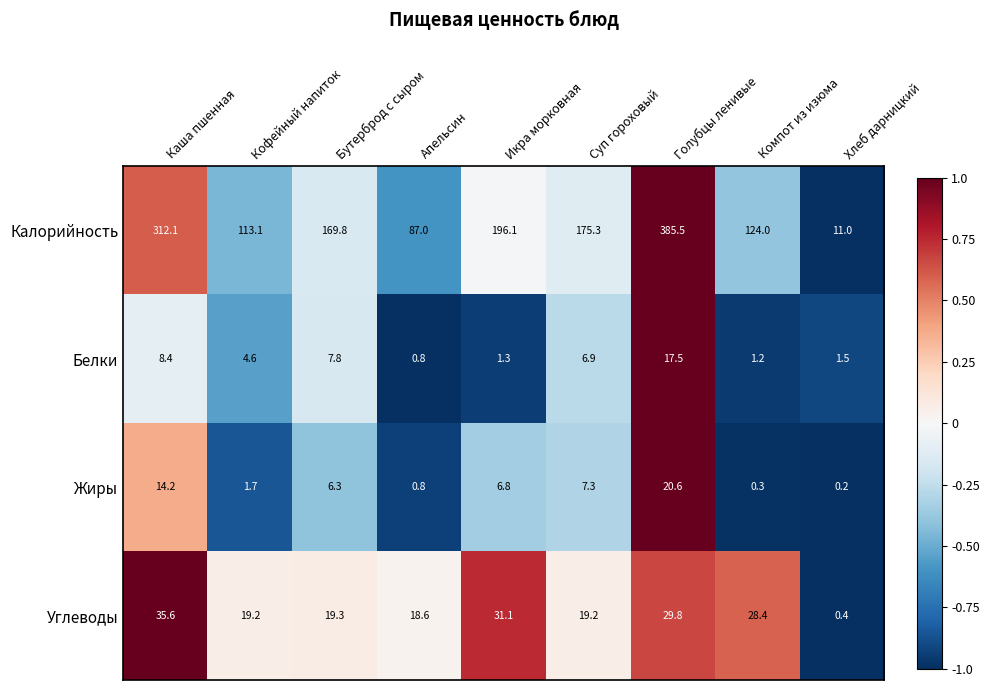

List the series in order of their peak value, highest first.

Калорийность, Углеводы, Жиры, Белки